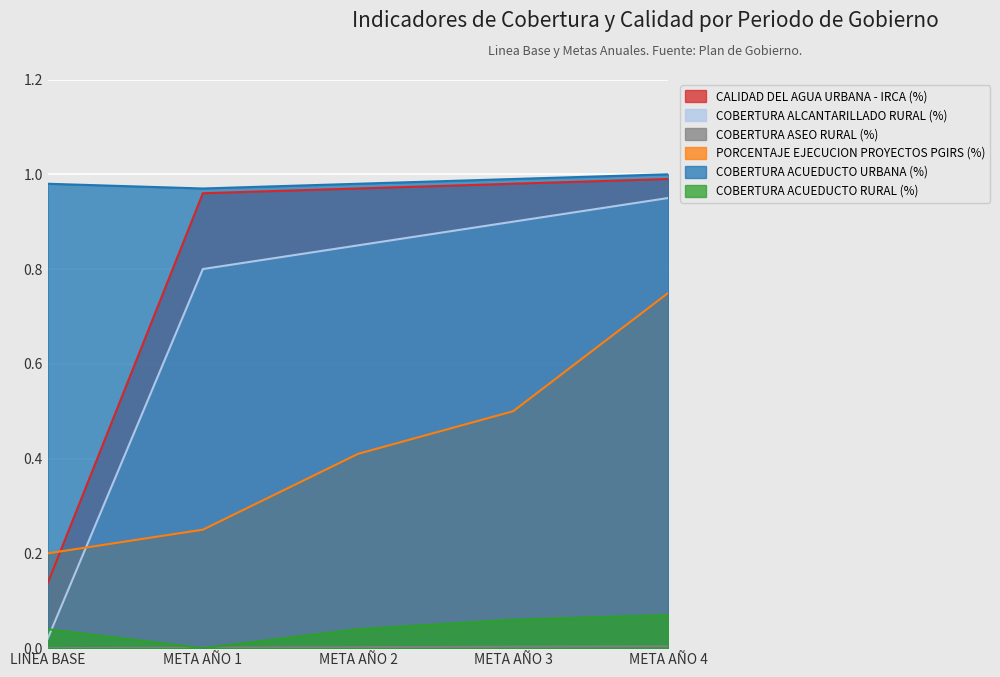

How many lines are shown in the chart?

6